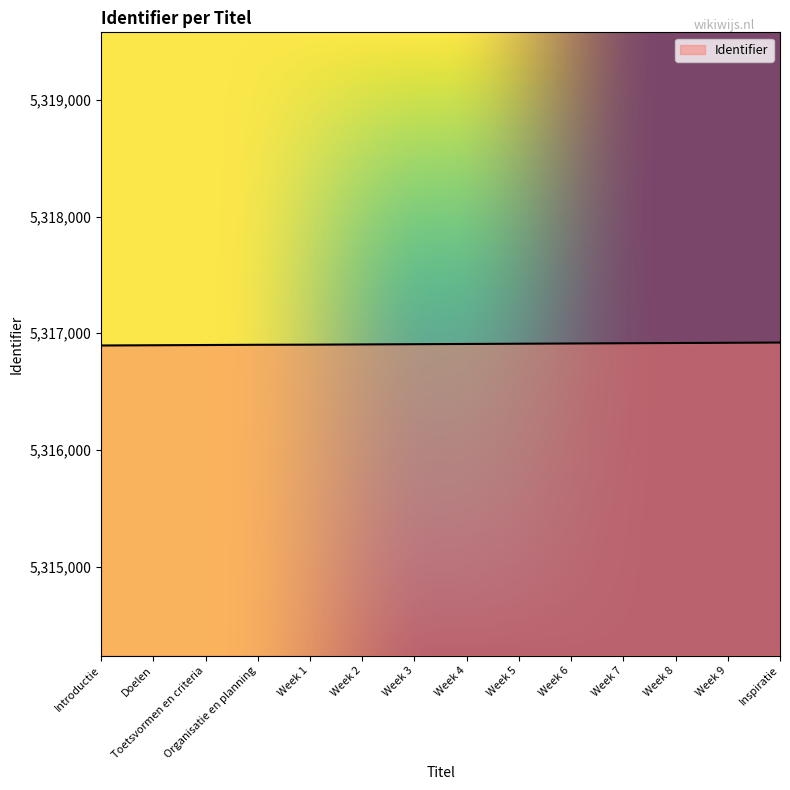

Does the chart have visible grid lines?

No